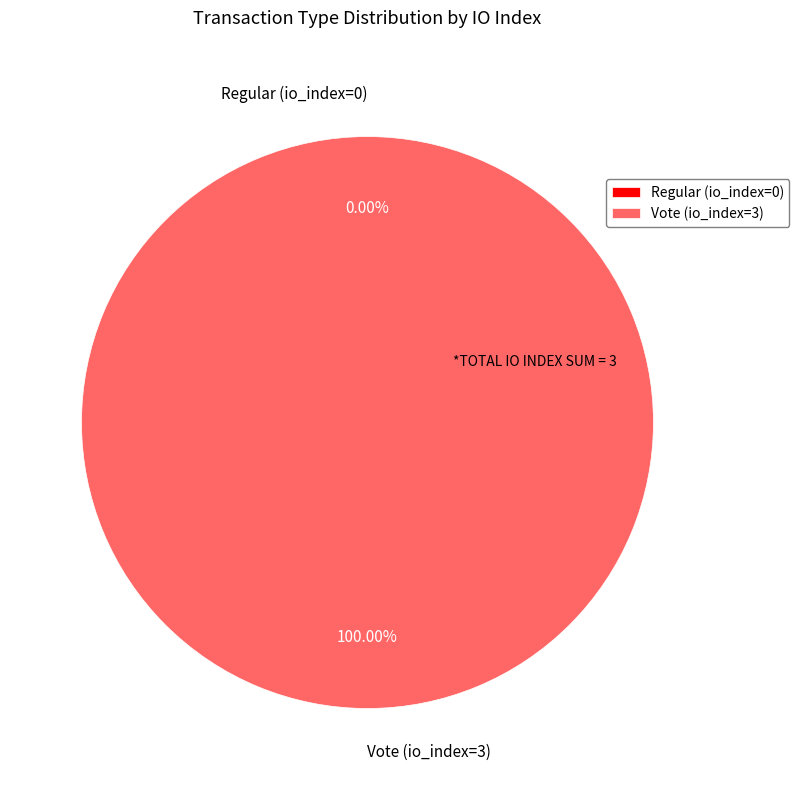

To the nearest percent, what is the difference between the Regular (io_index=0) and Vote (io_index=3) slice percentages?

100%